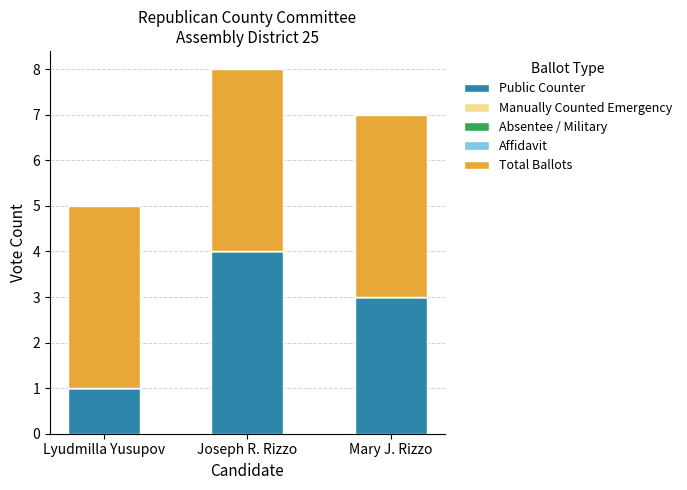

List the labels in order of Public Counter value, largest first.

Joseph R. Rizzo, Mary J. Rizzo, Lyudmilla Yusupov